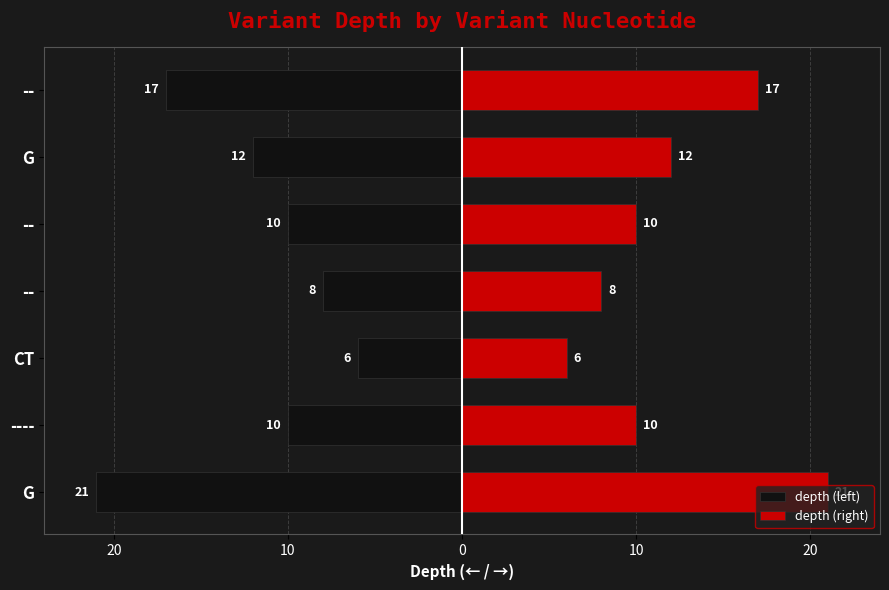

What is the sum of all depth (left) values?

-84